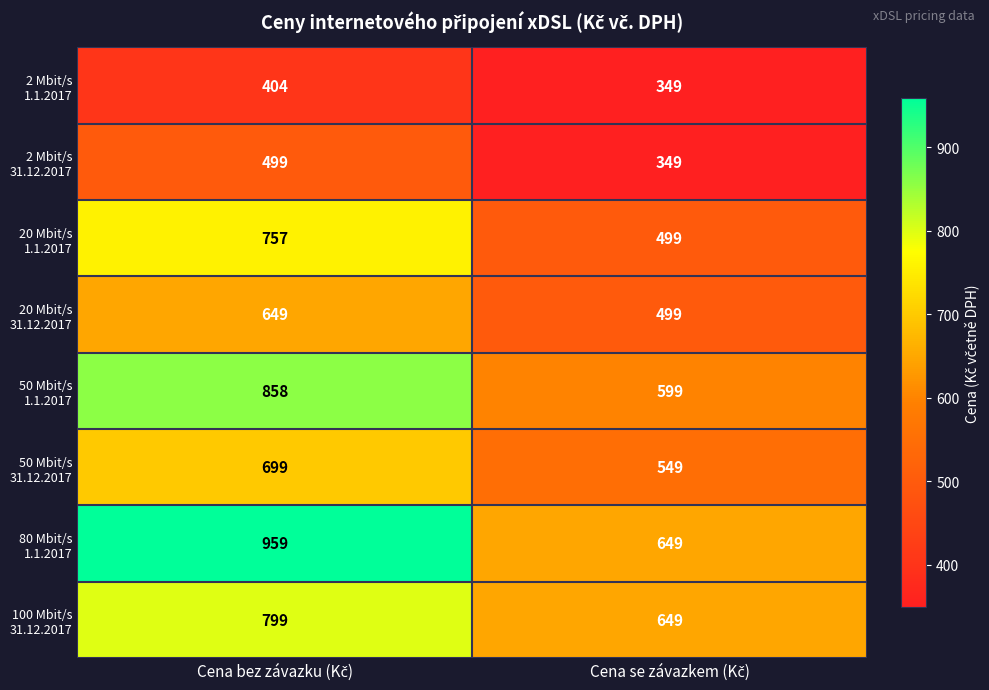

What is the maximum value shown in the chart?

959